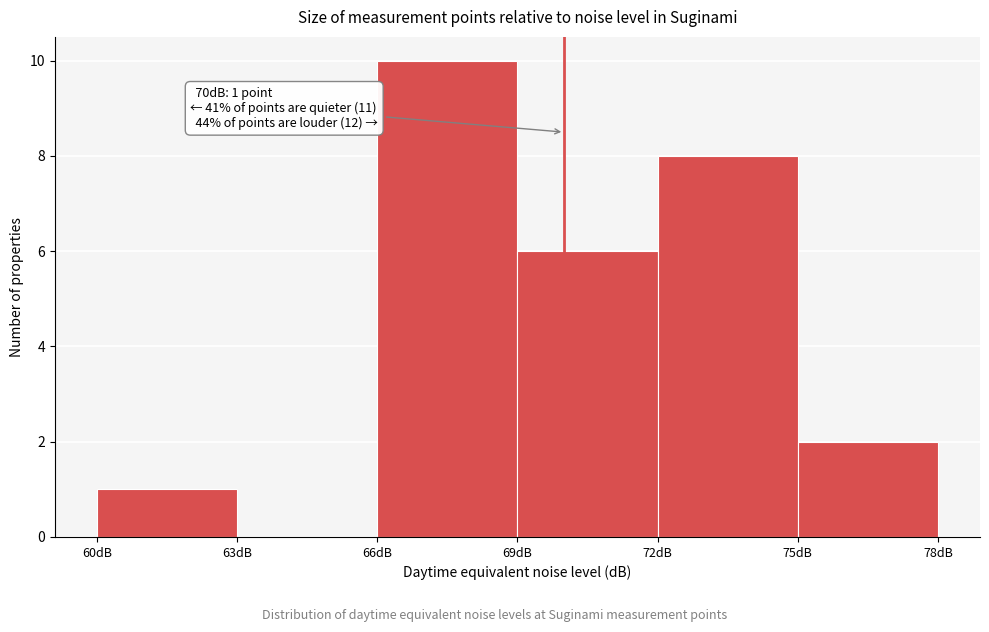

Over which range of the x-axis is the bar tallest?

66 to 69